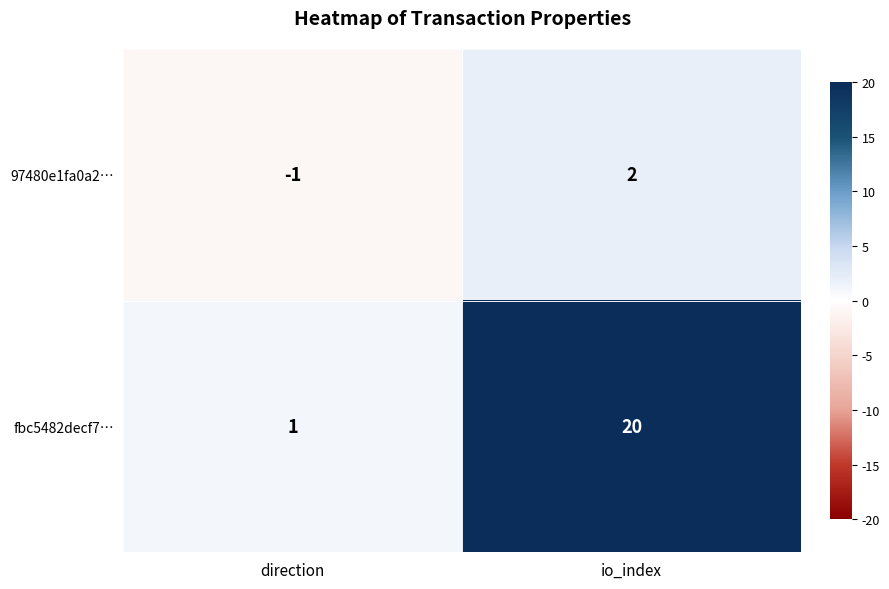

How many series are shown in this chart?

2